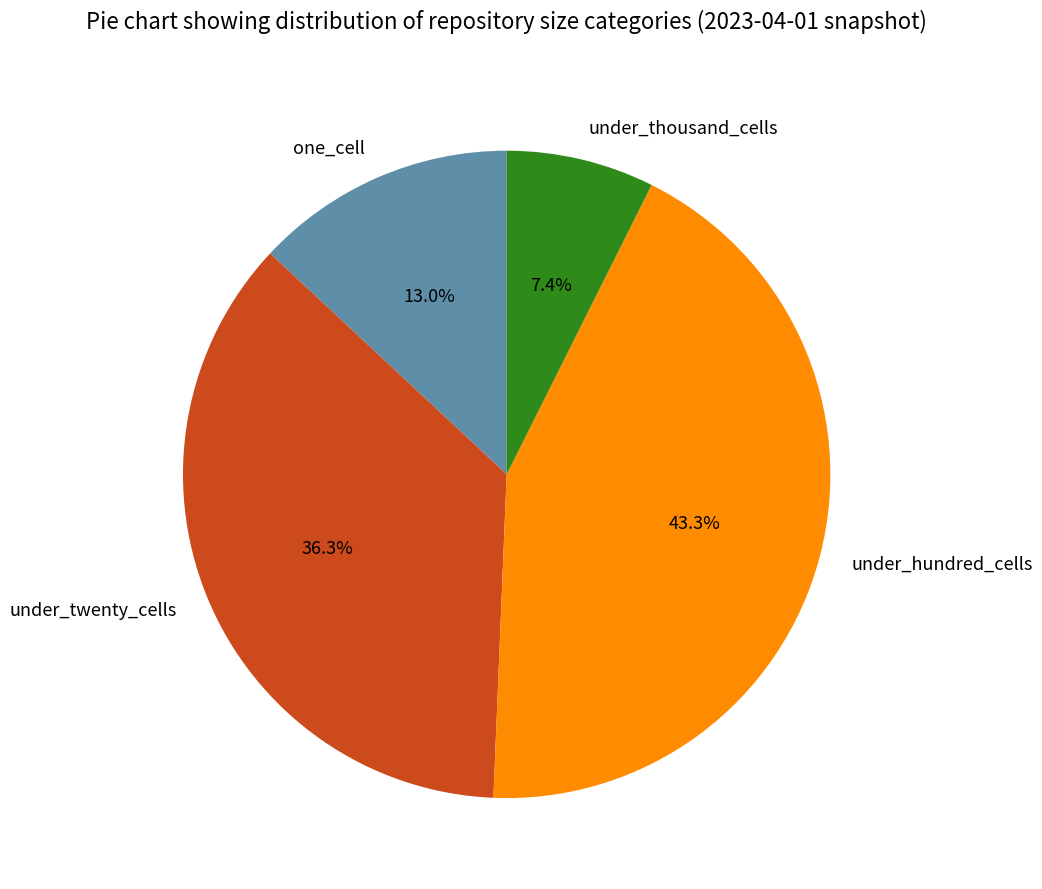

Does under_thousand_cells represent more than half of the total?

No